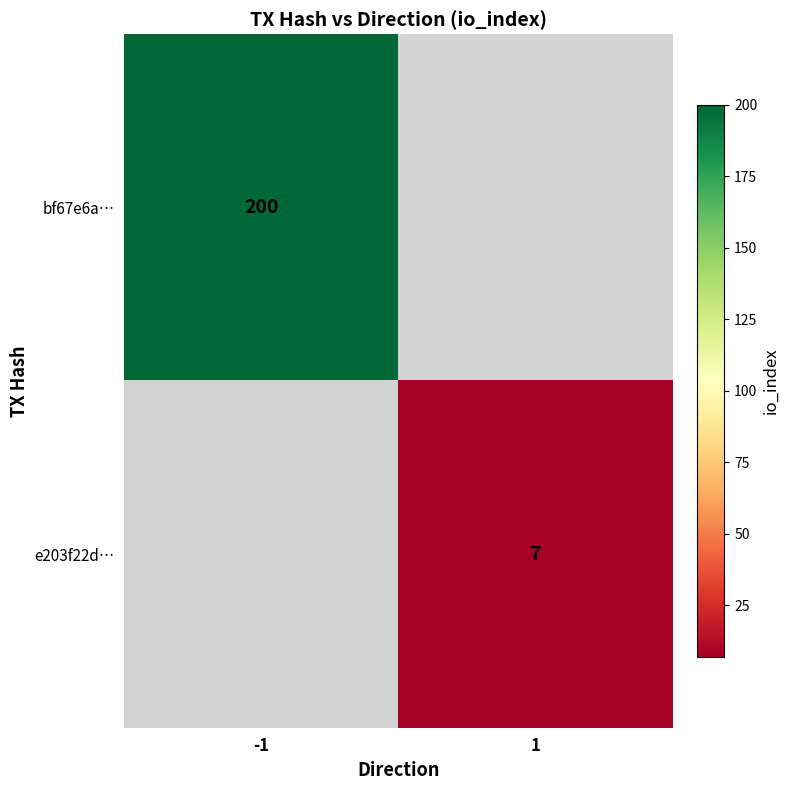

Which label corresponds to the largest value in the chart?

-1